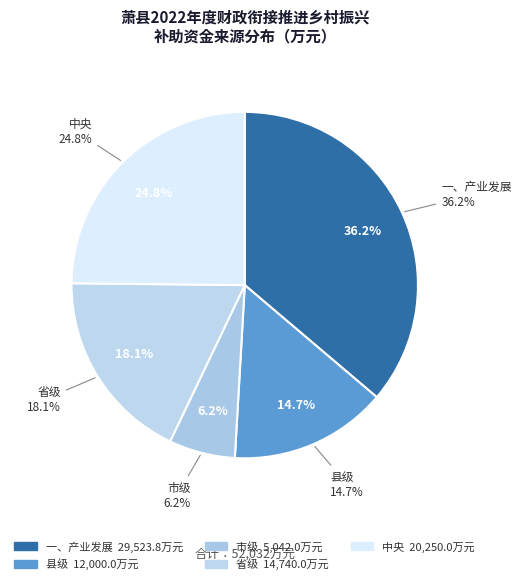

What portion of the pie excludes 市级?

93.8%